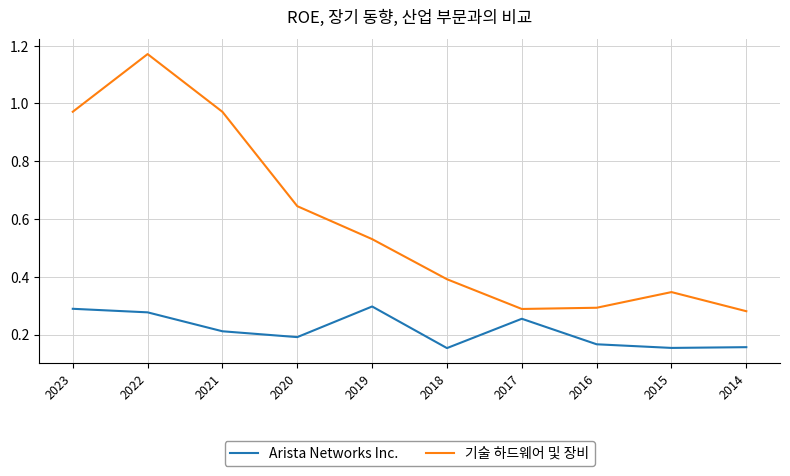

True or false: Arista Networks Inc. and 기술 하드웨어 및 장비 cross at least once.

False